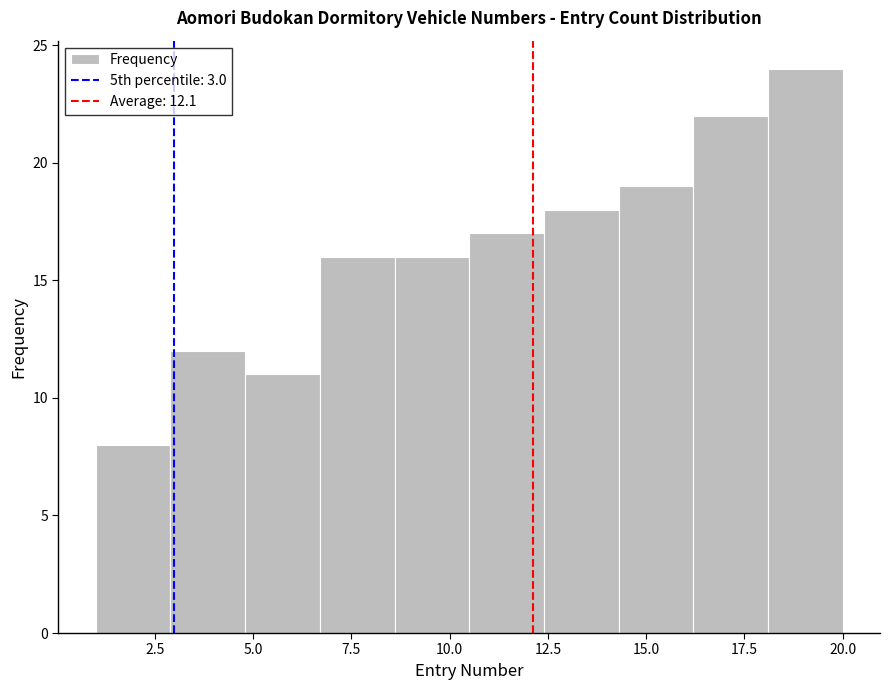

Read against the x-axis, roughly where is the centre of the tallest bar?

19.0